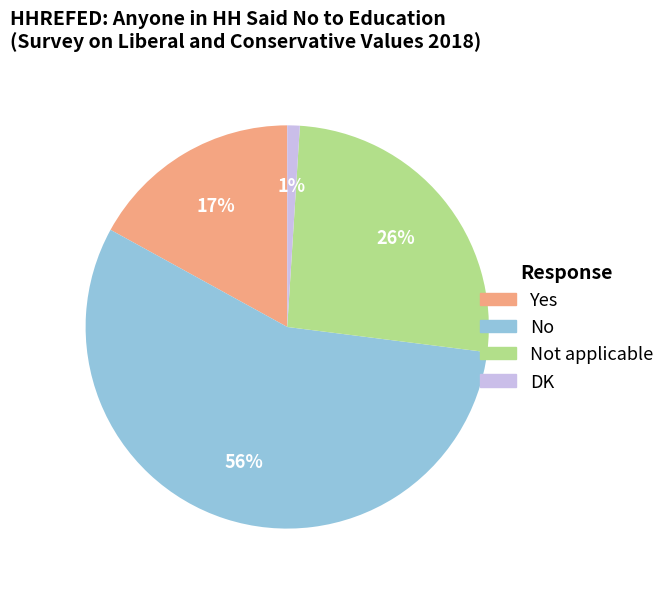

To the nearest percent, what portion does Not applicable represent?

26%